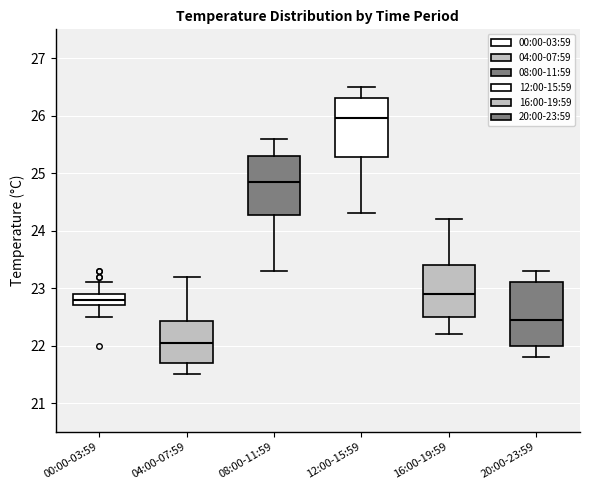

Reading left to right, transcribe this box plot: for each box, give where its median line is, the range the box spans, and where its two whiskers end, as read against the y-axis. The values are not printed on the chart, so give them approximately, as read against the axis.

00:00-03:59: median 22.8, box 22.7 to 22.9, whiskers 22.5 to 23.1
04:00-07:59: median 22.1, box 21.7 to 22.4, whiskers 21.5 to 23.2
08:00-11:59: median 24.9, box 24.3 to 25.3, whiskers 23.3 to 25.6
12:00-15:59: median 26.0, box 25.3 to 26.3, whiskers 24.3 to 26.5
16:00-19:59: median 22.9, box 22.5 to 23.4, whiskers 22.2 to 24.2
20:00-23:59: median 22.5, box 22.0 to 23.1, whiskers 21.8 to 23.3